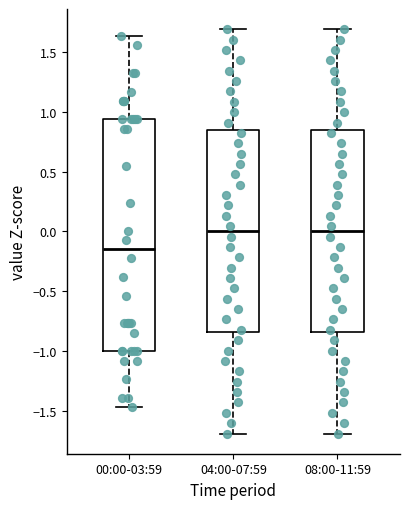

Where does the lower whisker of the box for 08:00-11:59 end on the y-axis? The values are not printed on the chart, so give them approximately, as read against the axis.

-1.70